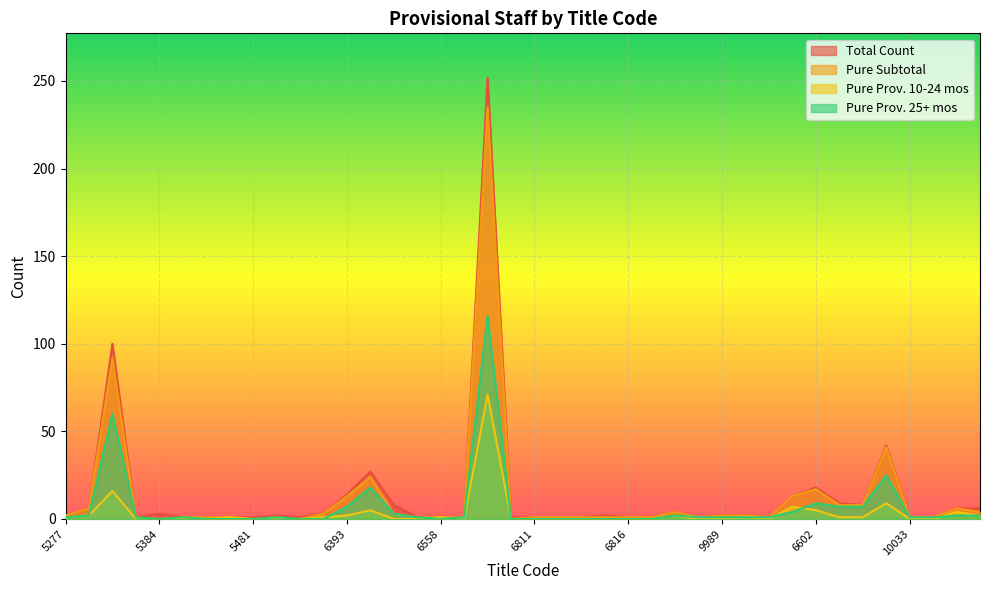

Is it true that Pure Prov. 25+ mos equals 1 at 6508?

False